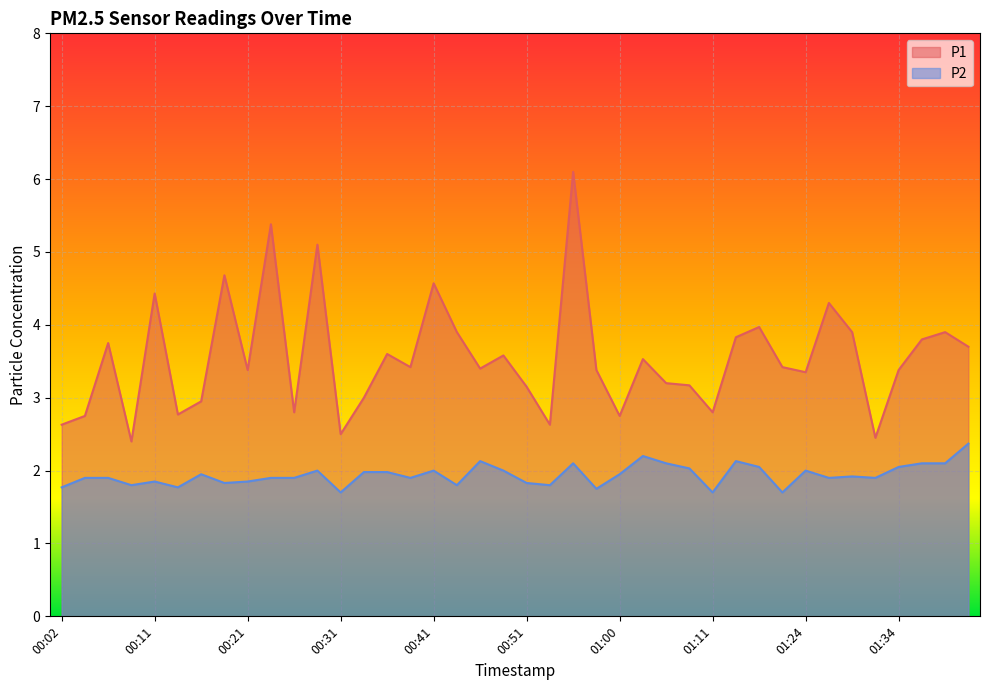

Between 00:43 and 01:31, which is larger?

00:43